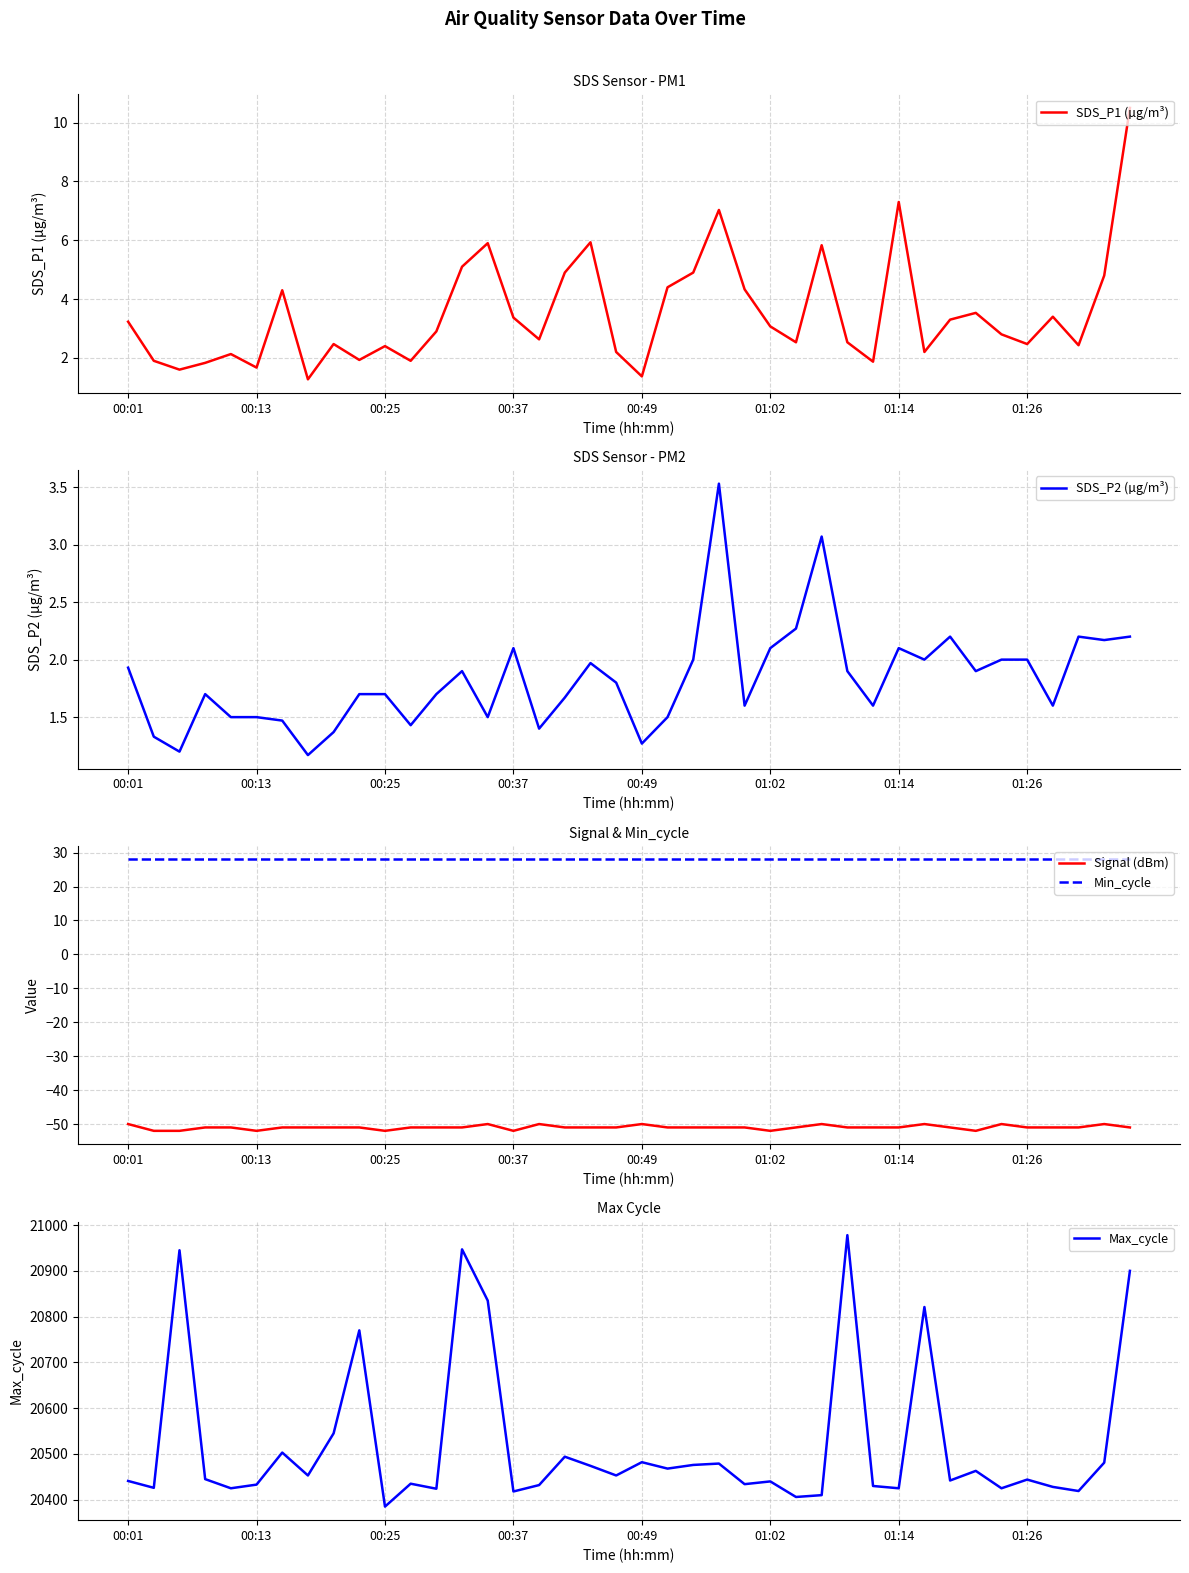

How many data points in Max_cycle are less than 20445?

20